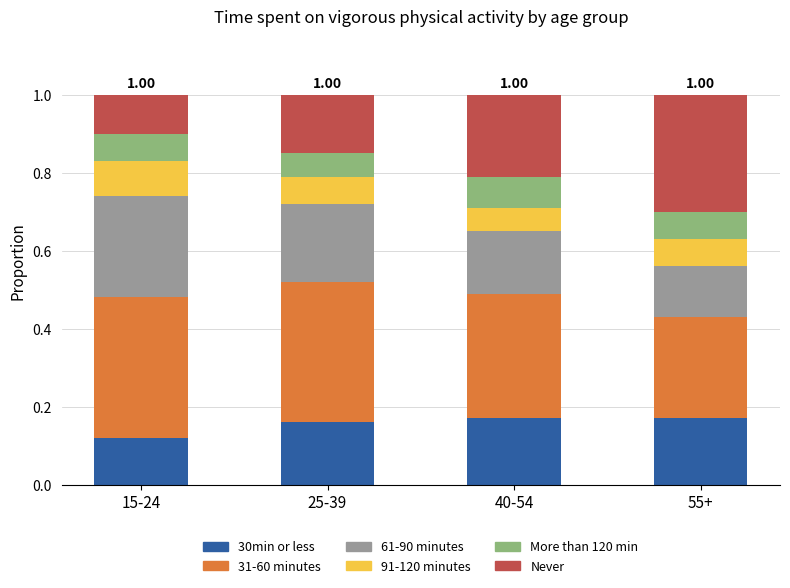

What is the total value across all series at 40-54?

1.0